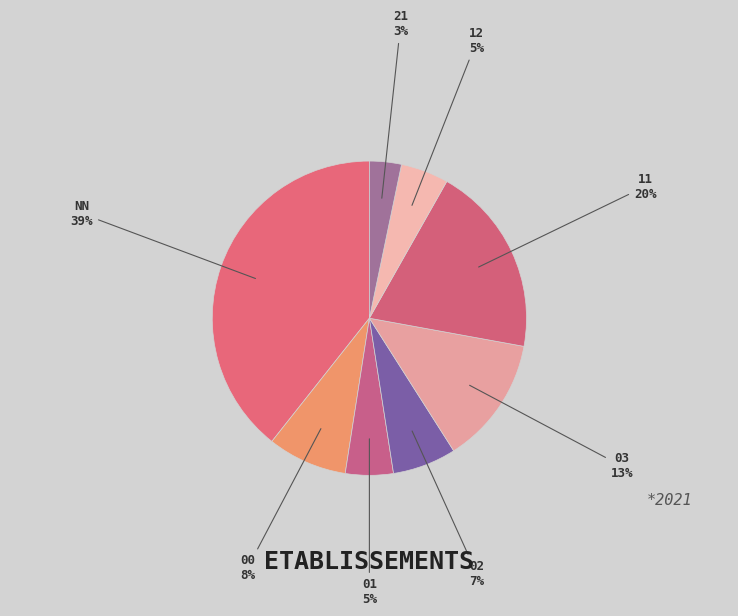

Count the number of slices in the pie.

8